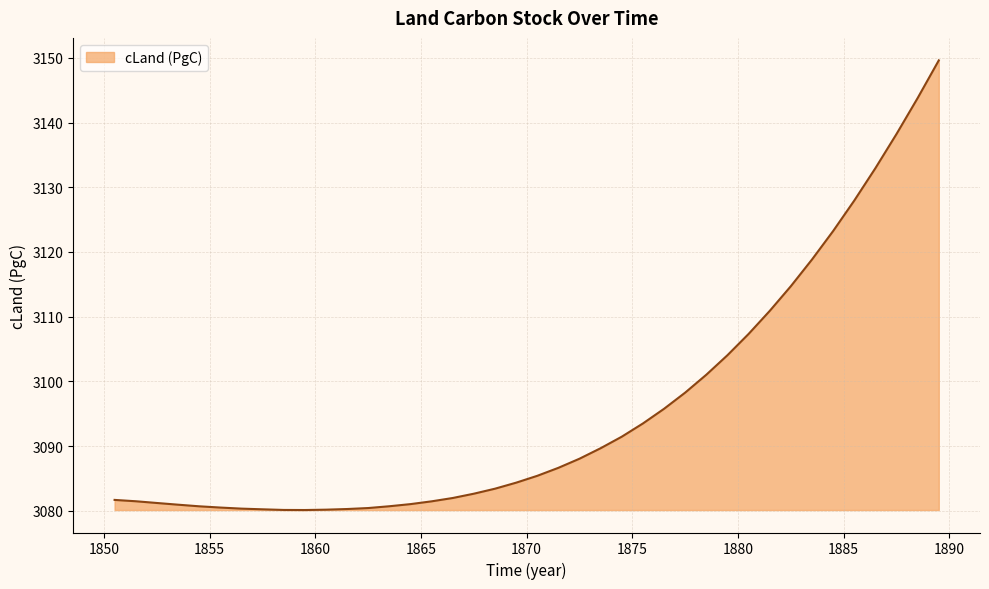

How many values exceed 3085?

20